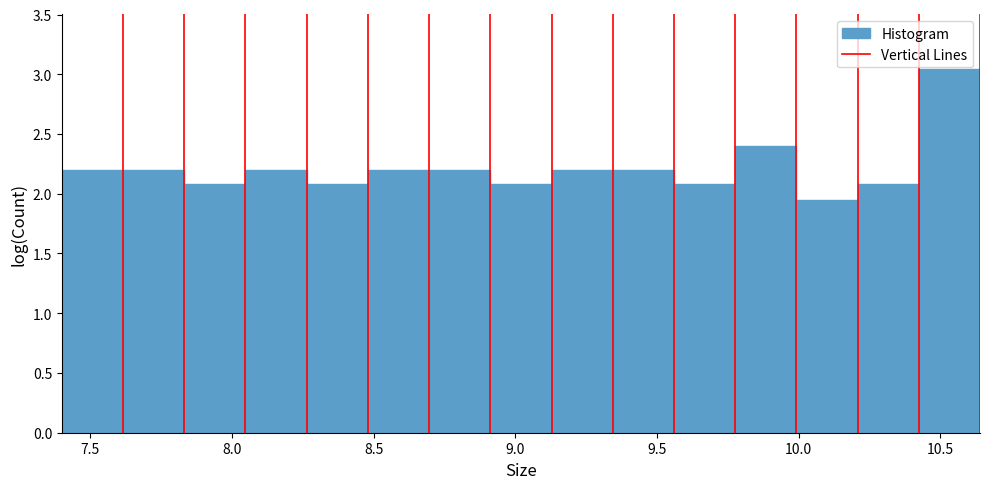

Over which range of the x-axis is the bar tallest?

10.40 to 10.65